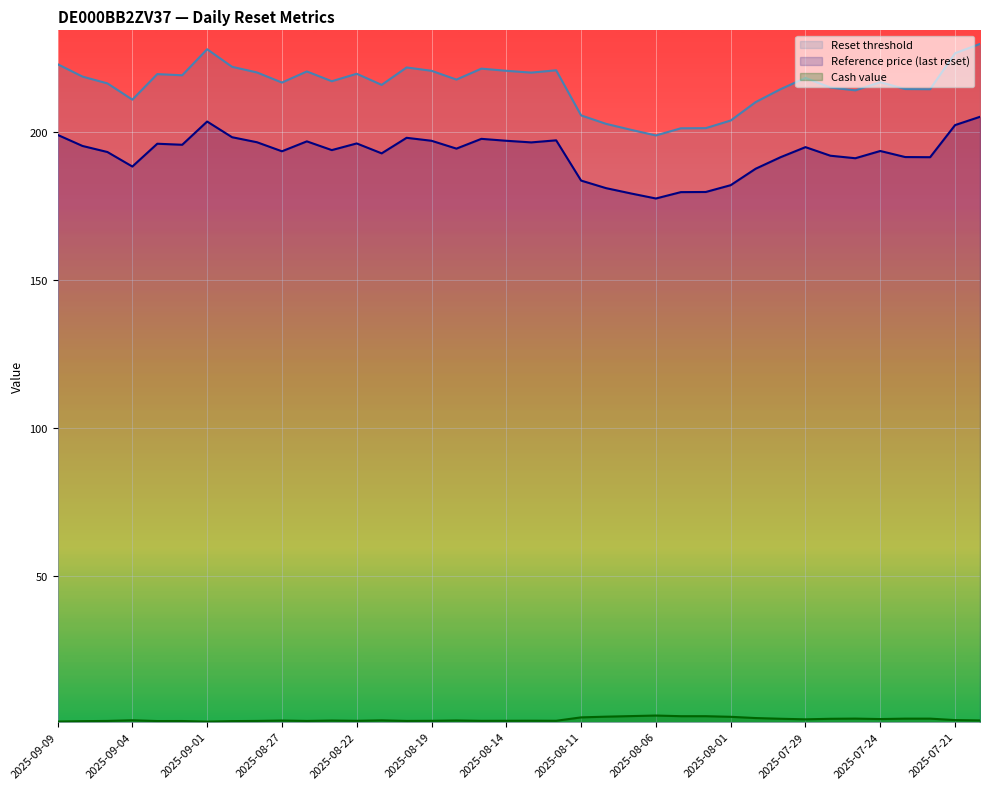

The value of Cash value at 2025-08-08 is 2.5. True or false?

True